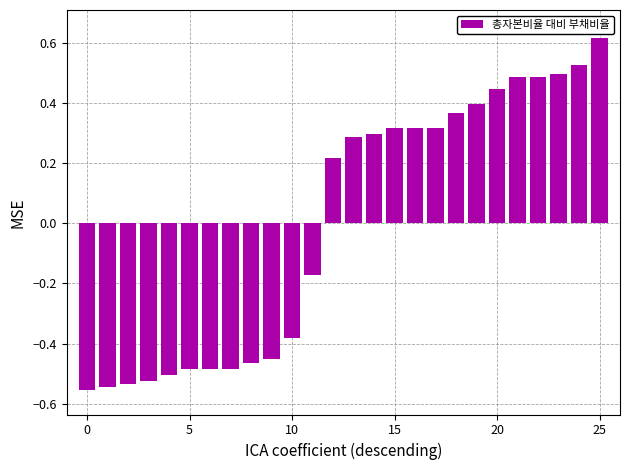

Are the bars horizontal?

No